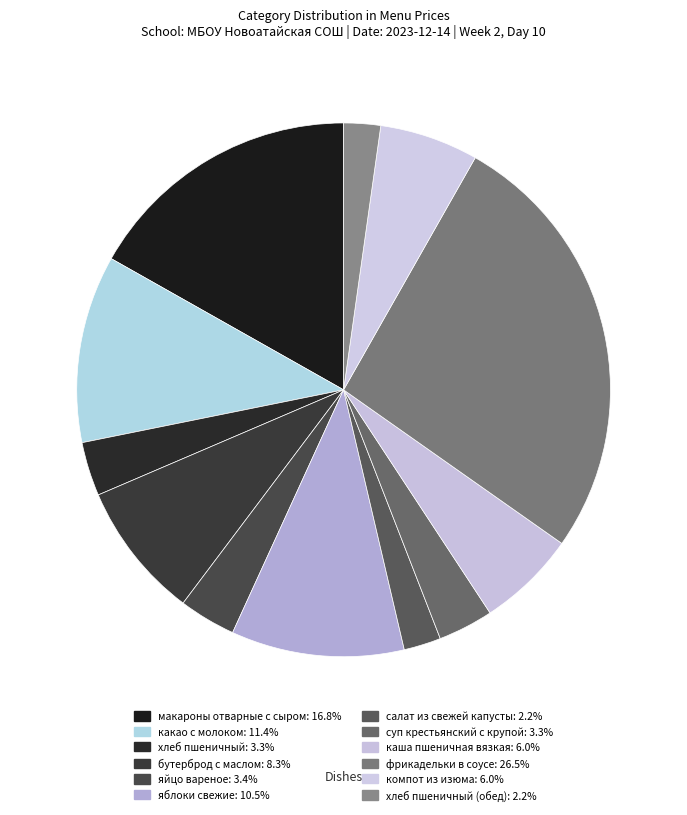

Count the number of slices in the pie.

12